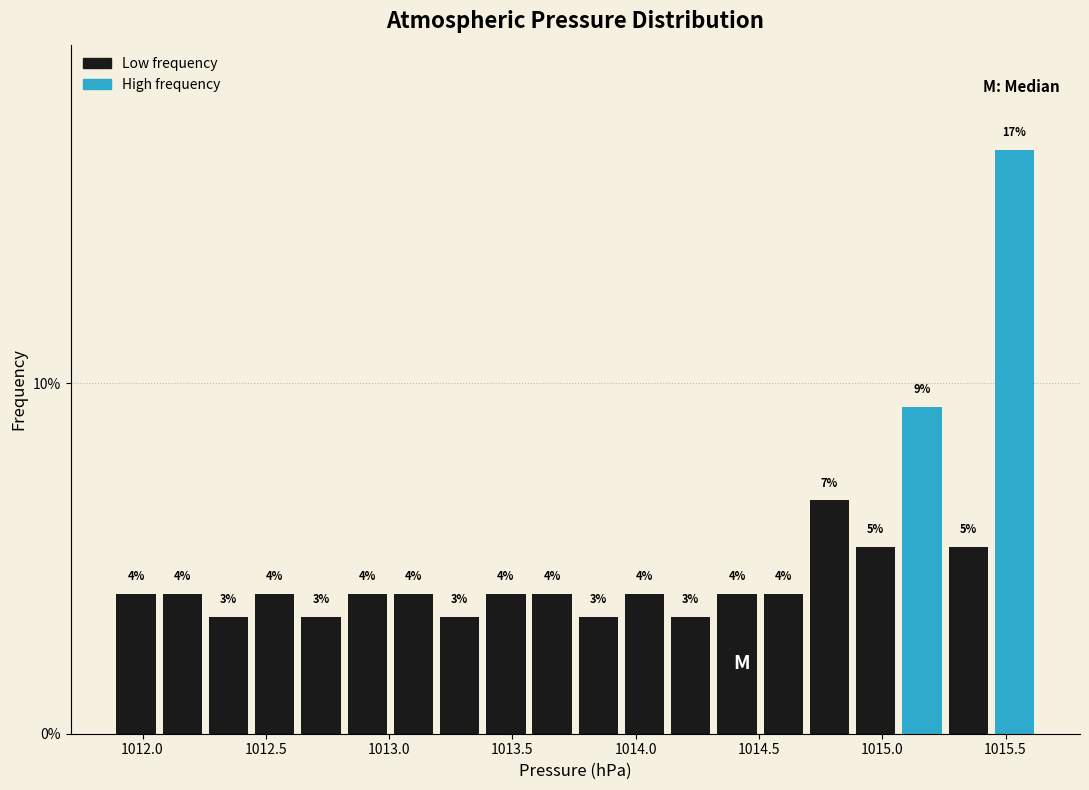

Read against the x-axis, roughly where is the centre of the tallest bar?

1015.55